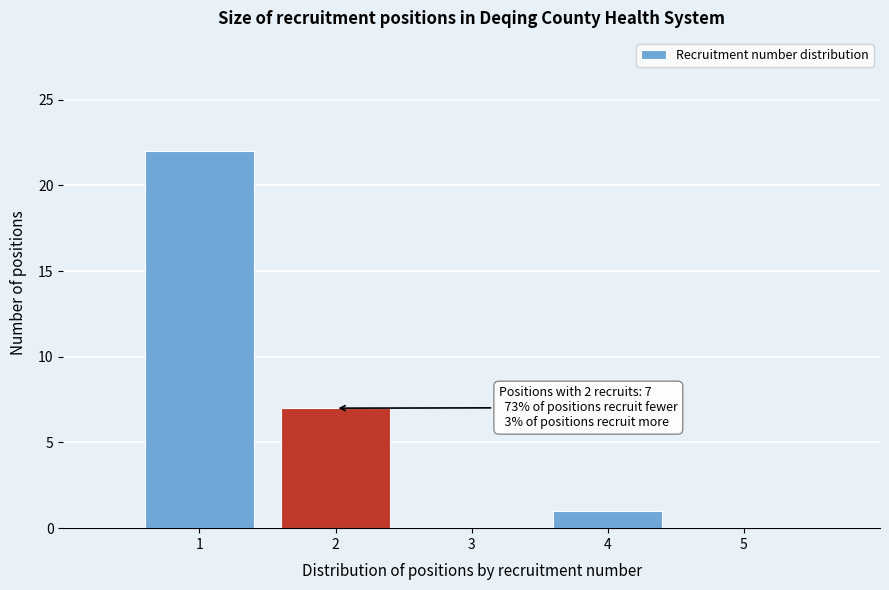

Over which range of the x-axis is the bar tallest?

0.5 to 1.5